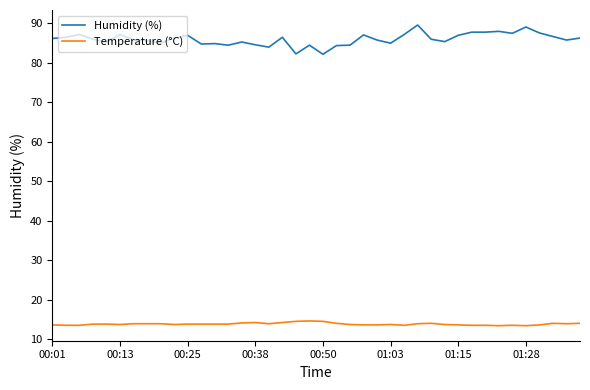

Which series has the widest spread of values?

Humidity (%)